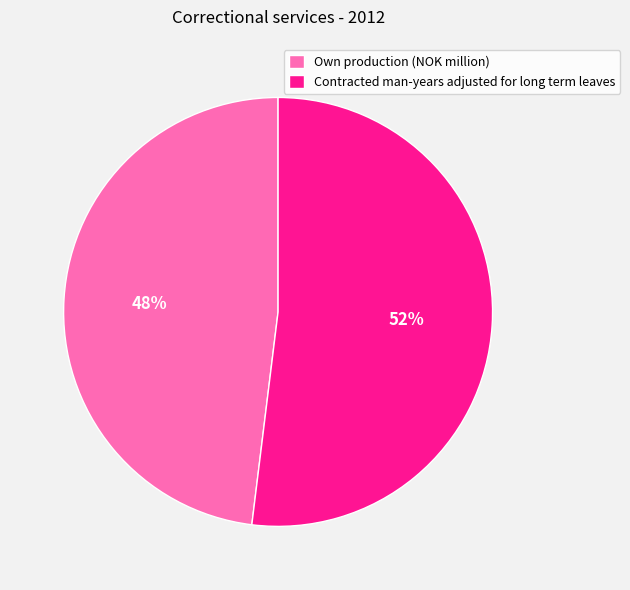

Is the sum of Contracted man-years adjusted for long term leaves and Own production (NOK million) greater than half?

Yes